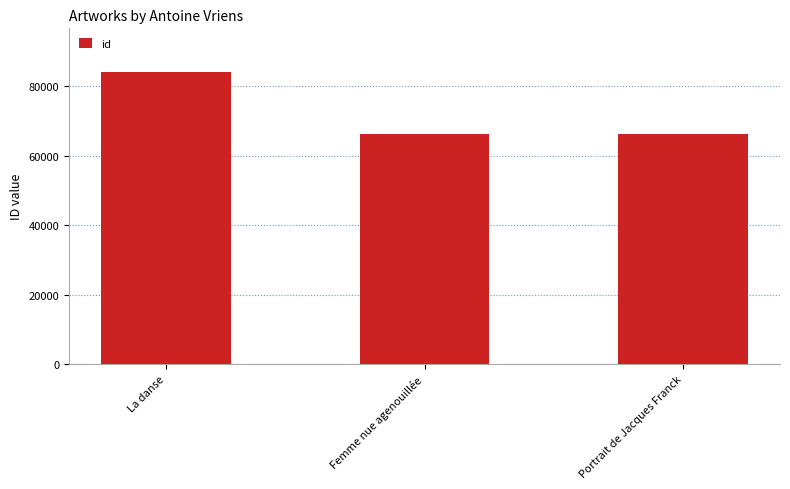

What is the value of the 1st bar from the left?

84137